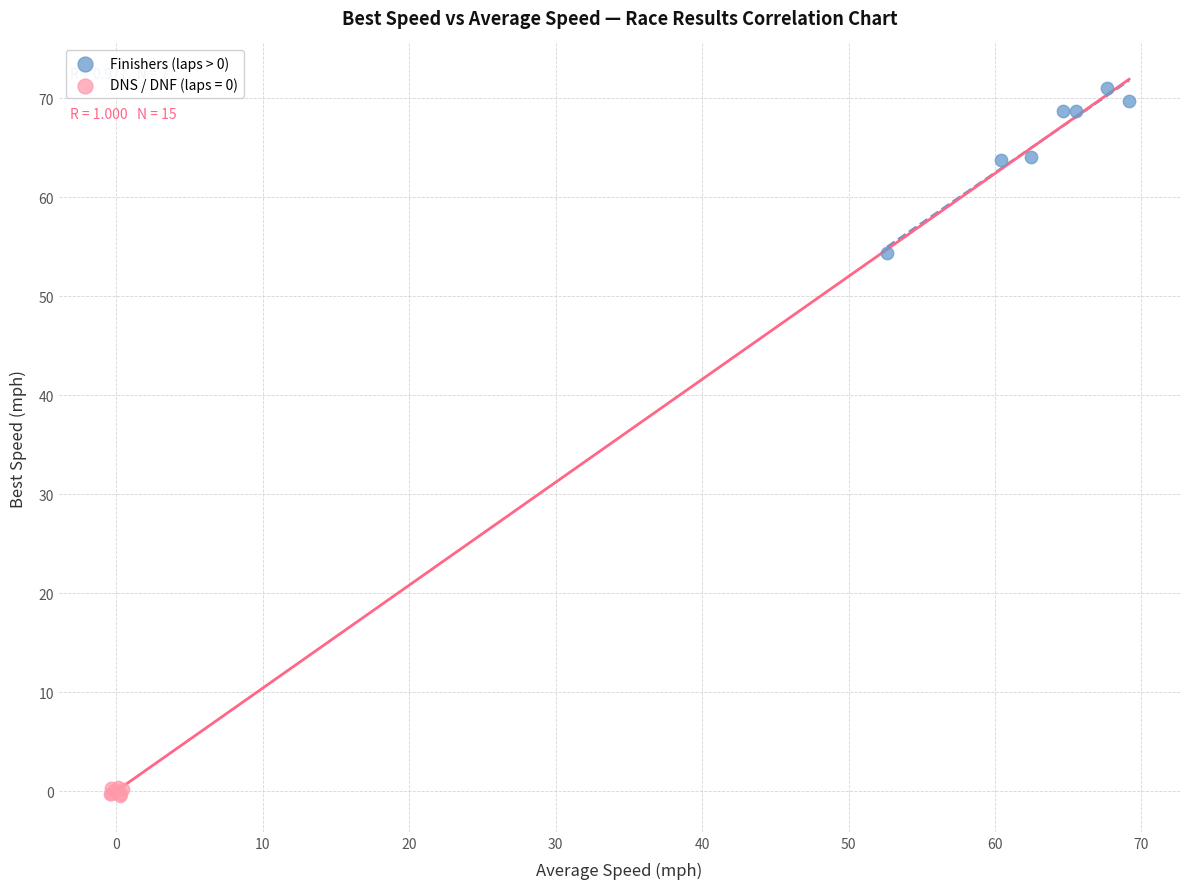

Which series reaches the minimum Y coordinate?

DNS / DNF (laps = 0)